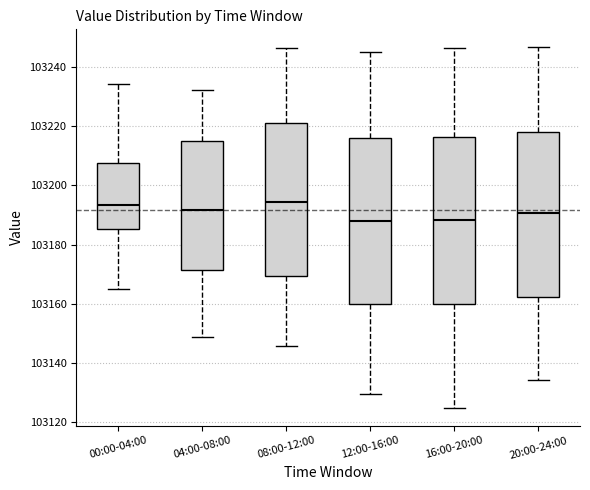

Reading left to right, transcribe this box plot: for each box, give where its median line is, the range the box spans, and where its two whiskers end, as read against the y-axis. The values are not printed on the chart, so give them approximately, as read against the axis.

00:00-04:00: median 103194, box 103186 to 103208, whiskers 103166 to 103234
04:00-08:00: median 103192, box 103172 to 103216, whiskers 103148 to 103232
08:00-12:00: median 103194, box 103170 to 103222, whiskers 103146 to 103246
12:00-16:00: median 103188, box 103160 to 103216, whiskers 103130 to 103246
16:00-20:00: median 103188, box 103160 to 103216, whiskers 103126 to 103246
20:00-24:00: median 103190, box 103162 to 103218, whiskers 103134 to 103246